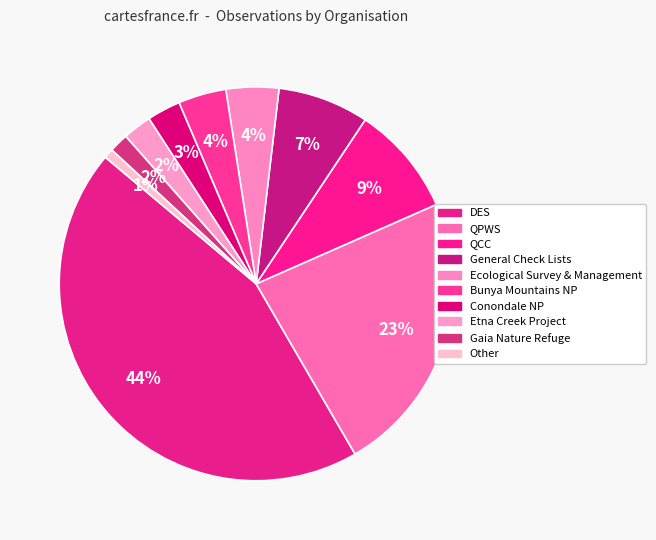

How many segments does this pie chart have?

10